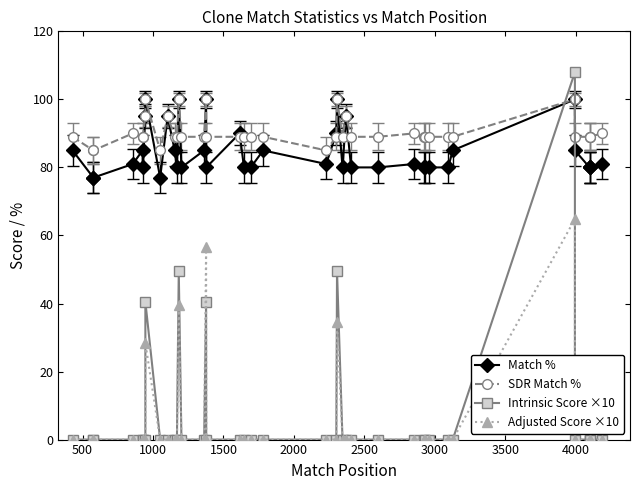

How many interior local peaks does the Match % series have?

11